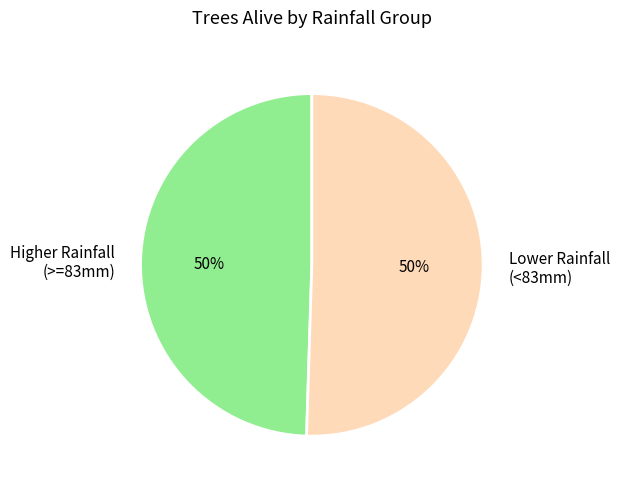

To the nearest percent, what is the average slice percentage?

50%